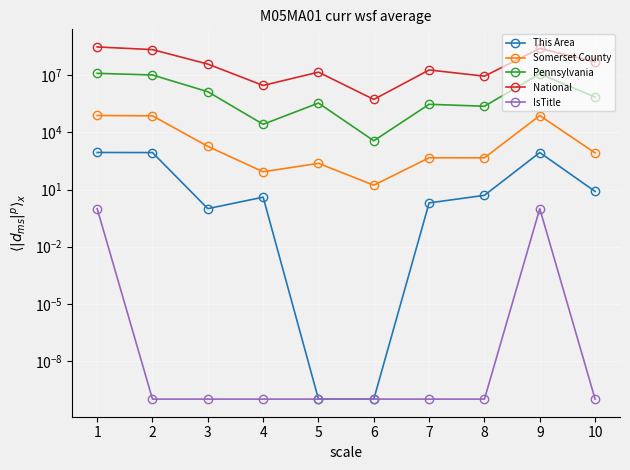

List the series in order of their peak value, highest first.

National, Pennsylvania, Somerset County, This Area, IsTitle